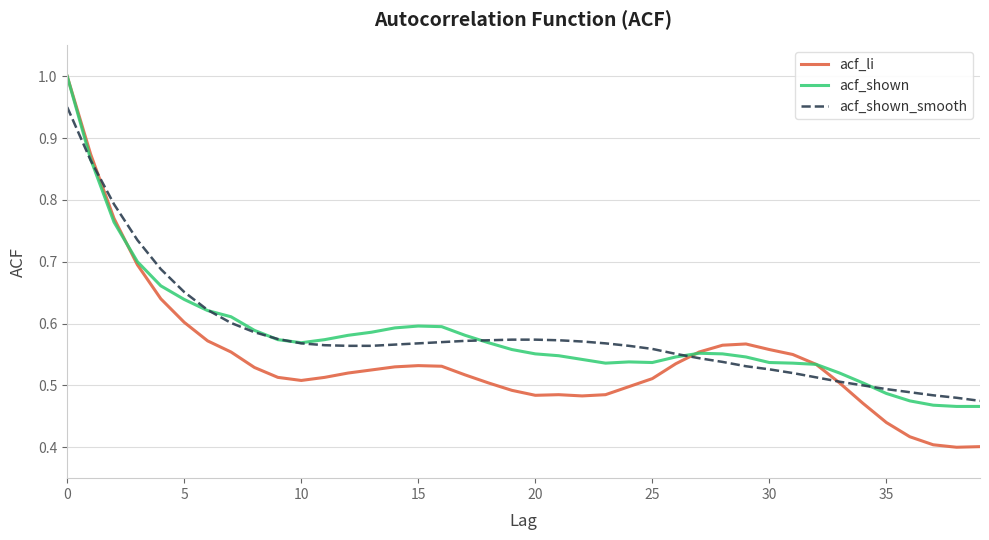

Which series has the widest spread of values?

acf_li